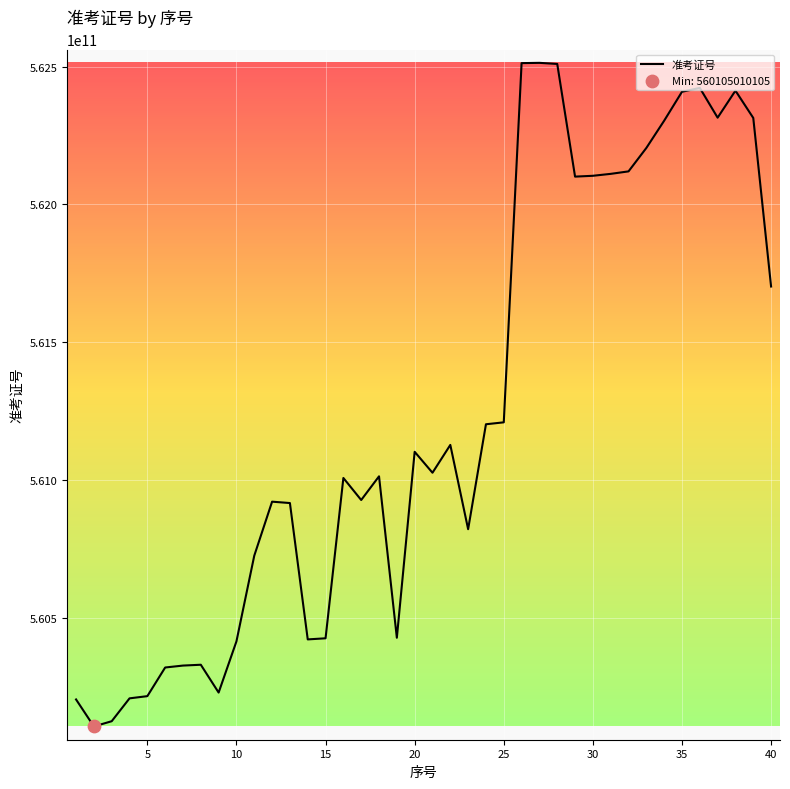

What is the maximum value shown in the chart?

562514012514